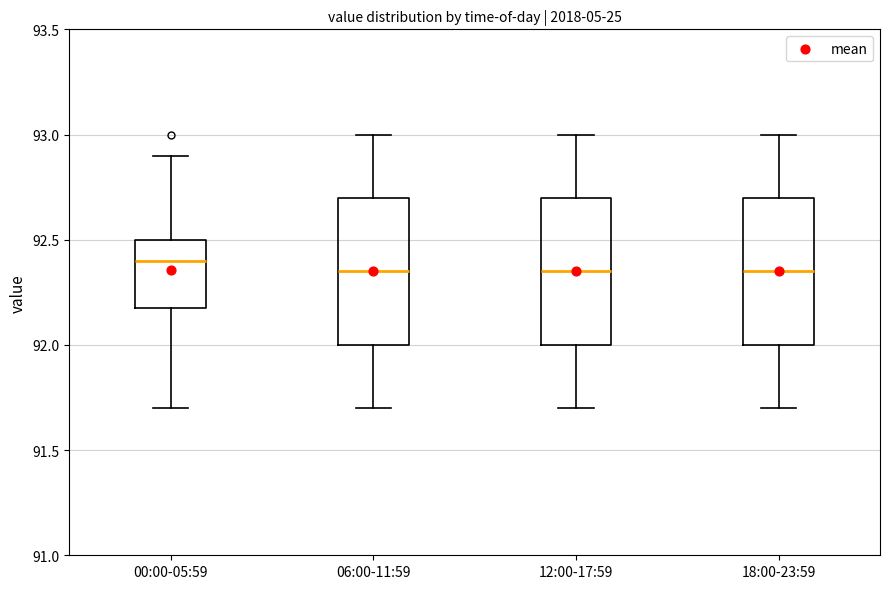

Where does the median line of the box for 18:00-23:59 sit on the y-axis? The values are not printed on the chart, so give them approximately, as read against the axis.

92.35